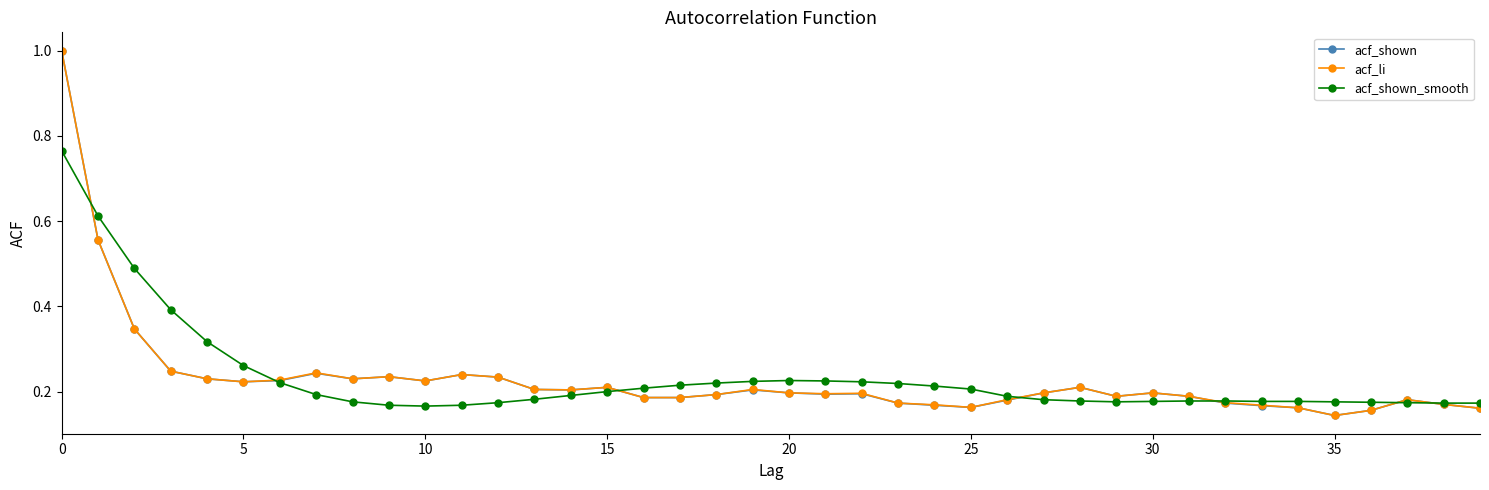

What are all the series names shown in the legend?

acf_shown, acf_li, acf_shown_smooth